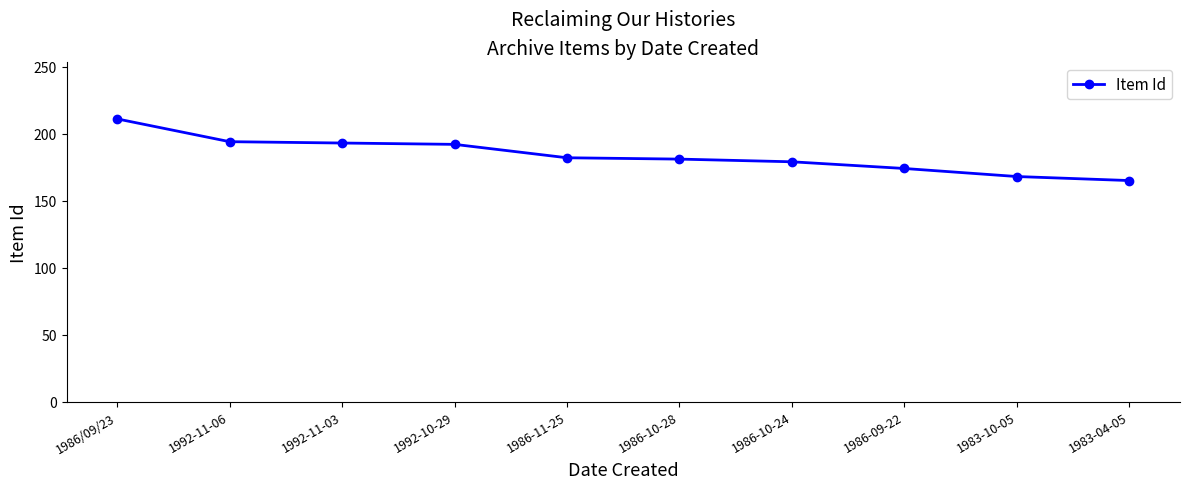

What is the change in value from 1986-10-28 to 1986-09-22?

-7